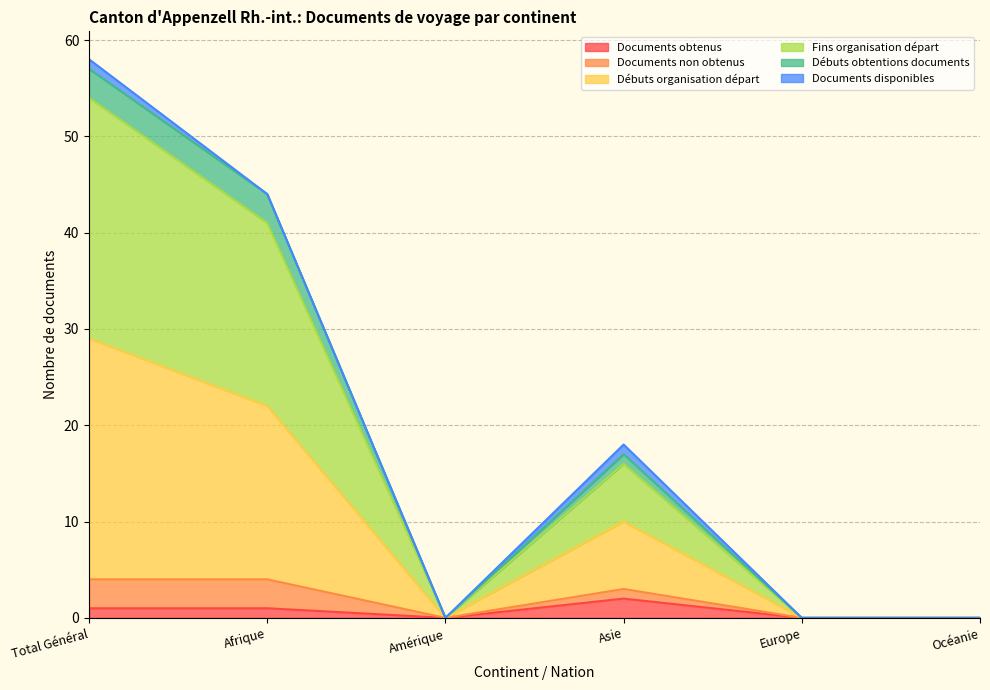

At how many categories does at least one series exceed 55?

1